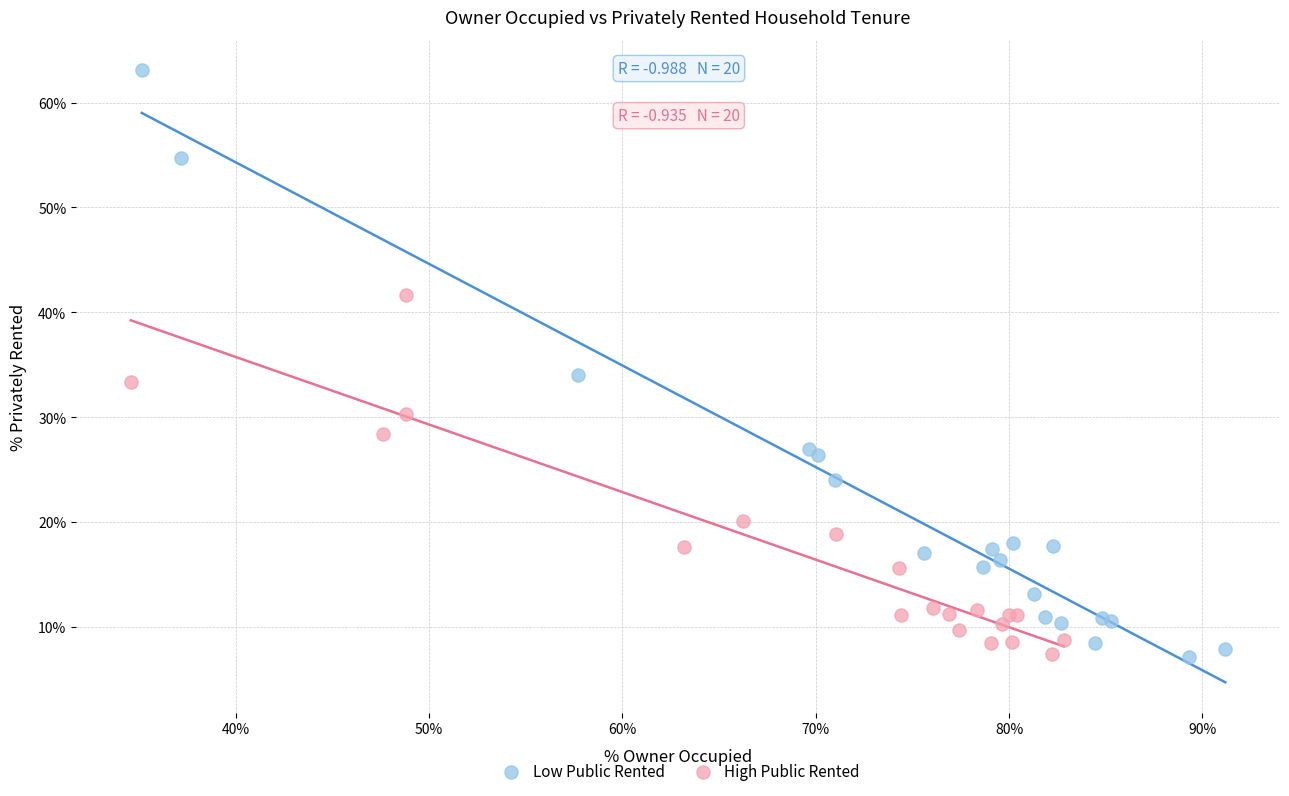

What are all the series names shown in the legend?

Low Public Rented, High Public Rented